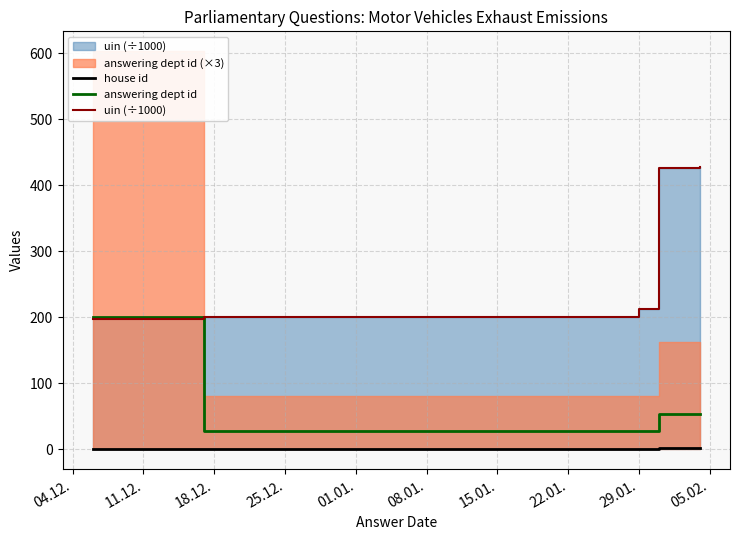

Rank the series by their average value, from lowest to highest.

house id, answering dept id, uin (÷1000)